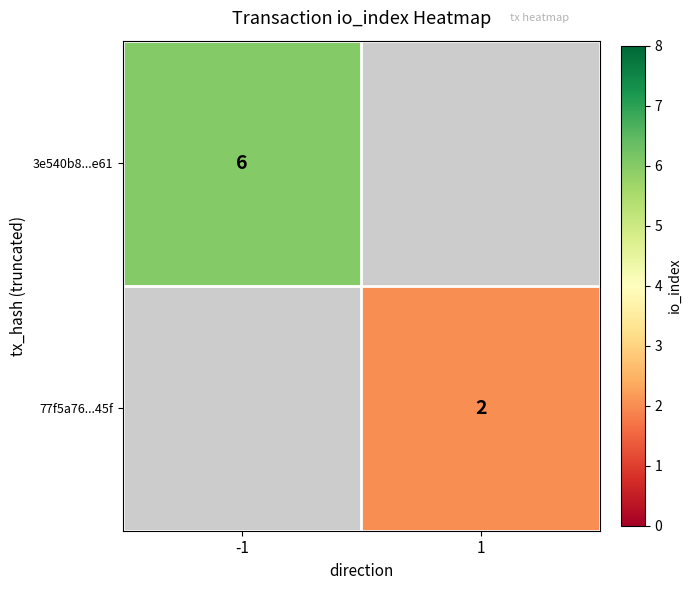

True or false: 3e540b8...e61 has a value of 6 at -1.

True